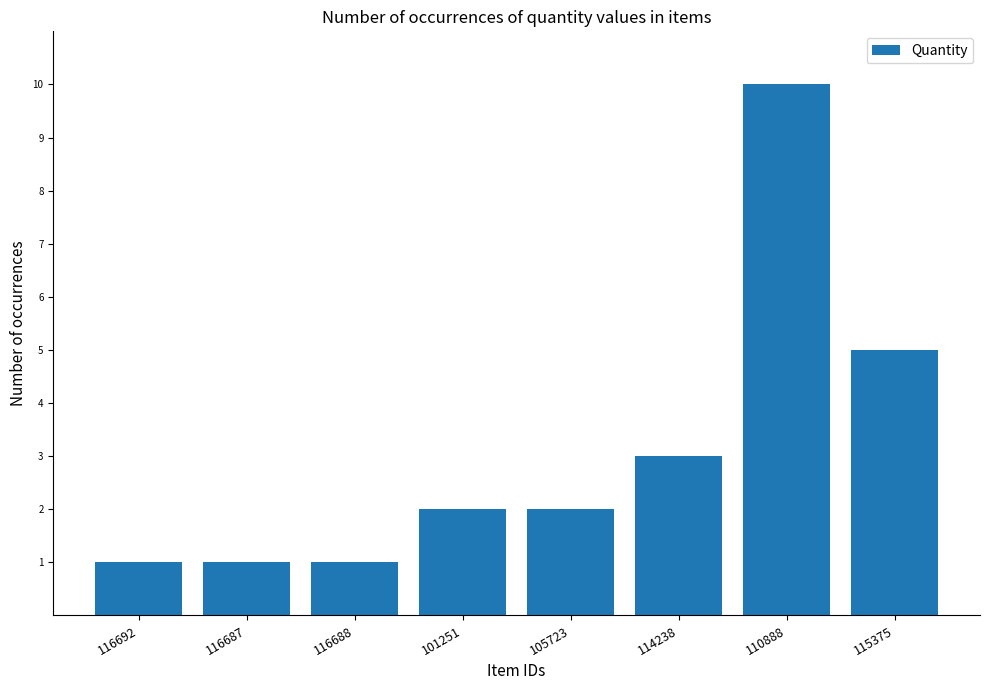

What is the change in value from 105723 to 110888?

+8